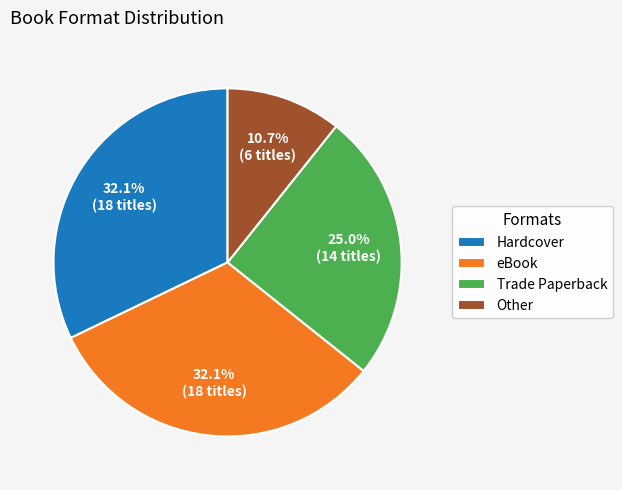

Which slice is the smallest?

Other